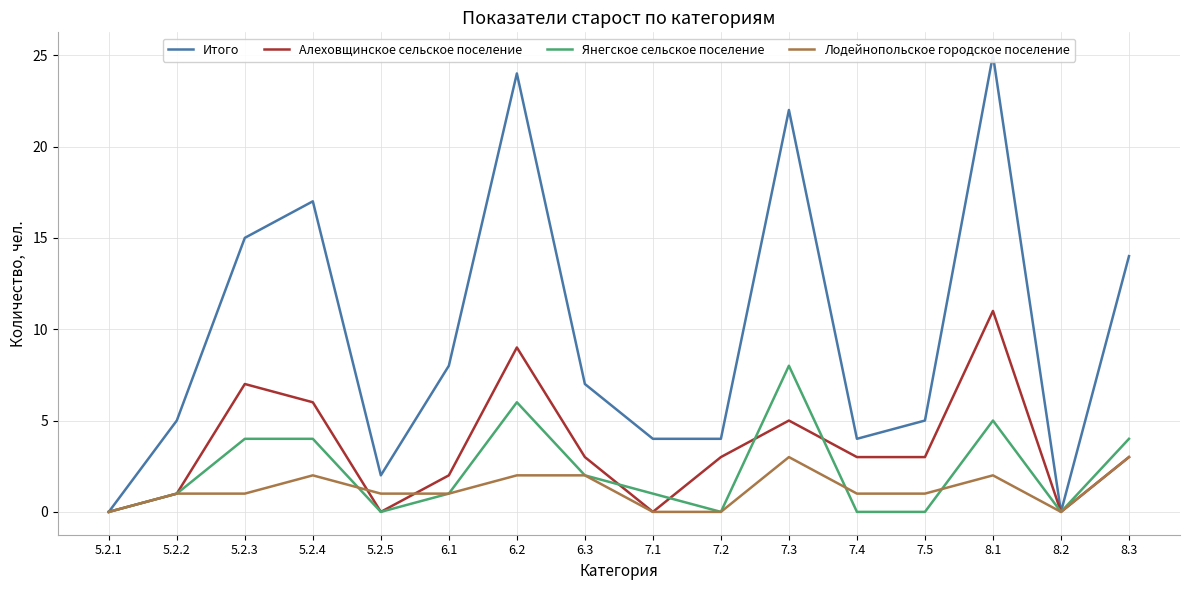

What is the spread (max minus min) of values at 7.3?

19